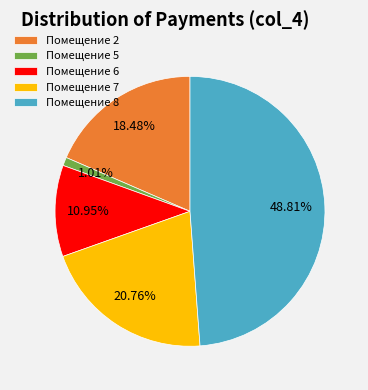

Do Помещение 2 and Помещение 7 together represent more than half of the pie?

No